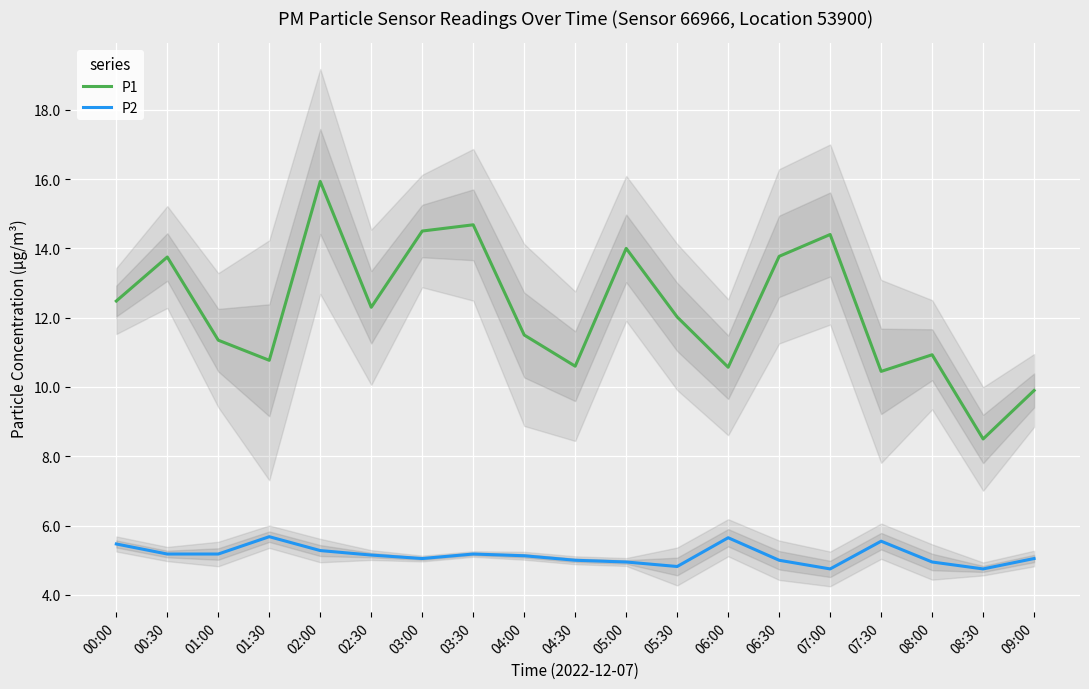

Read the P1 value at 04:30.

10.6